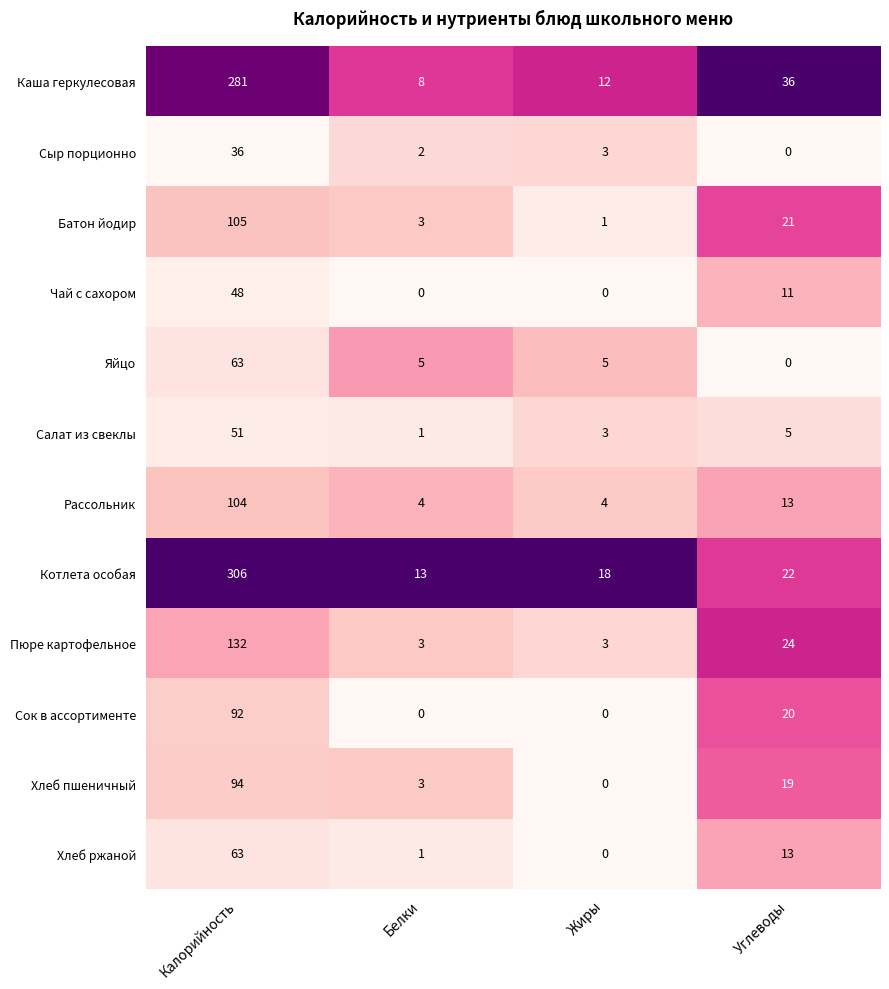

At which label is Салат из свеклы closest to 26?

Углеводы